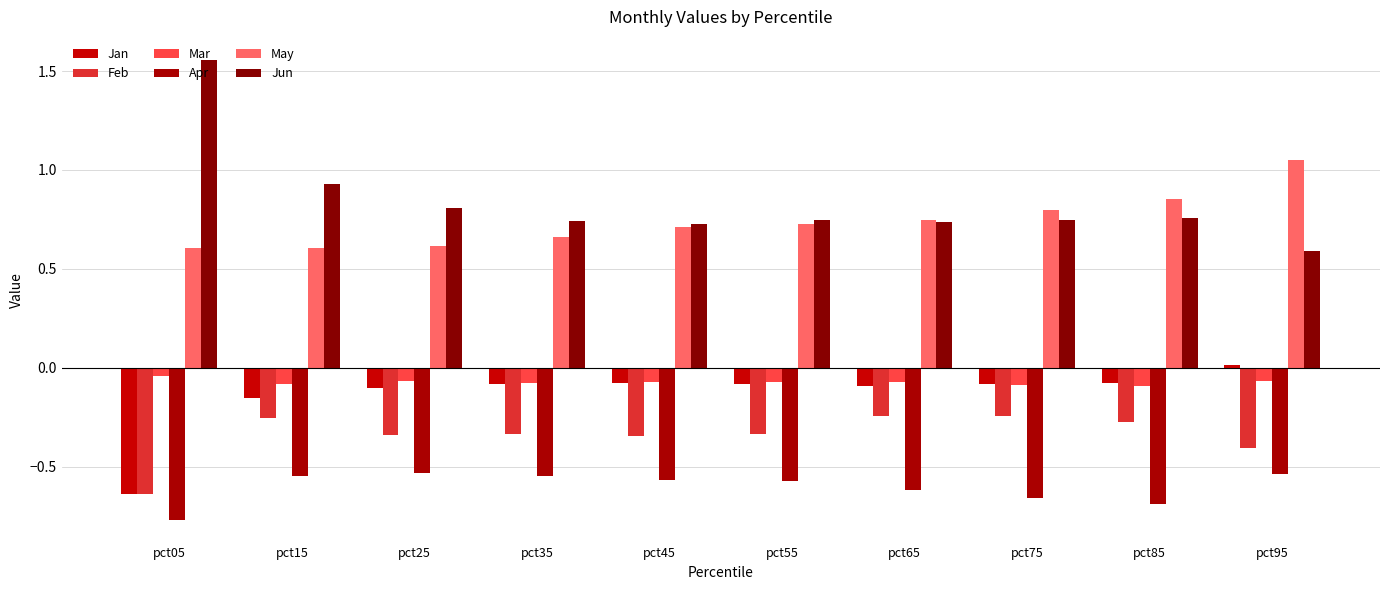

Is it true that Apr equals -1.1 at pct05?

False